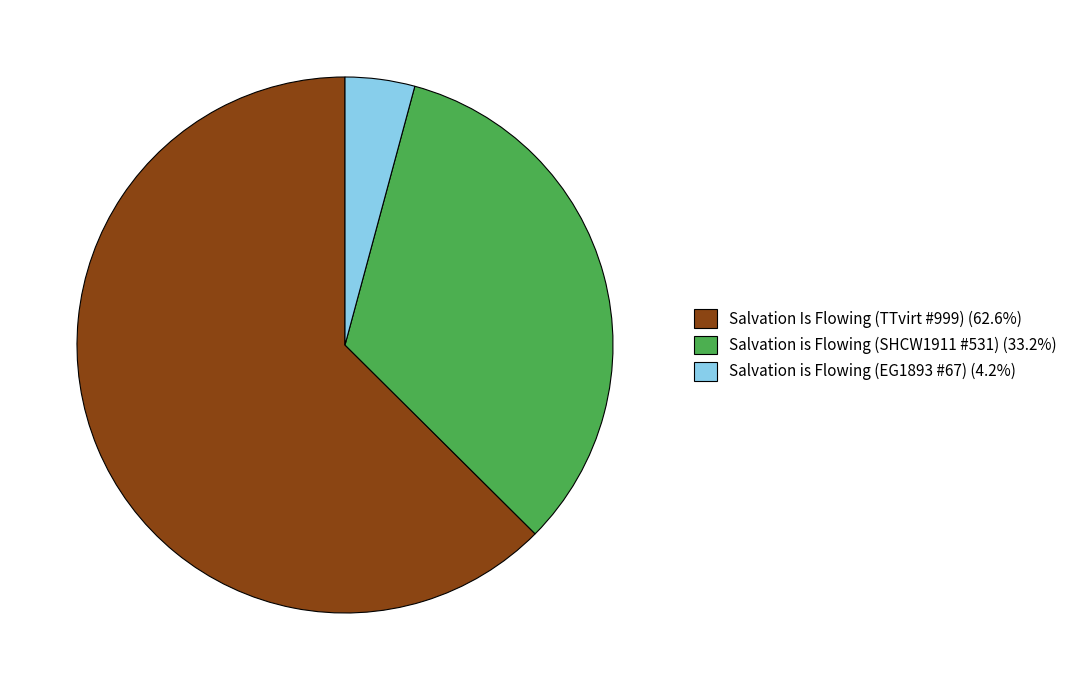

Count the number of slices in the pie.

3